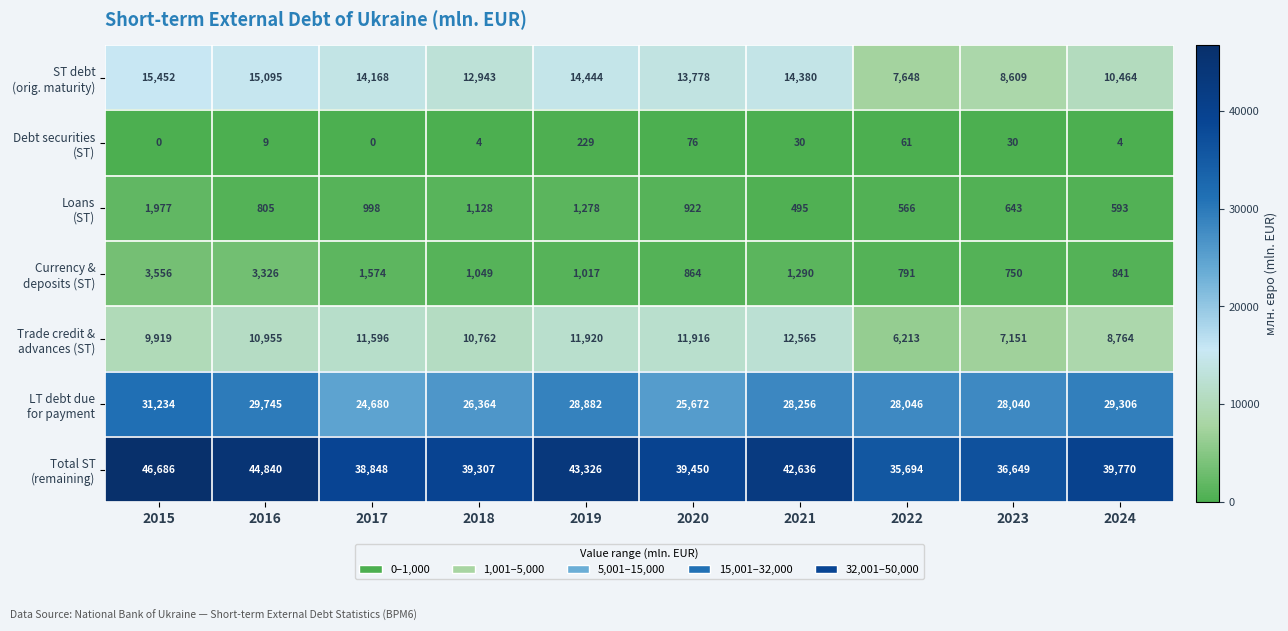

What is the greatest value displayed?

46686